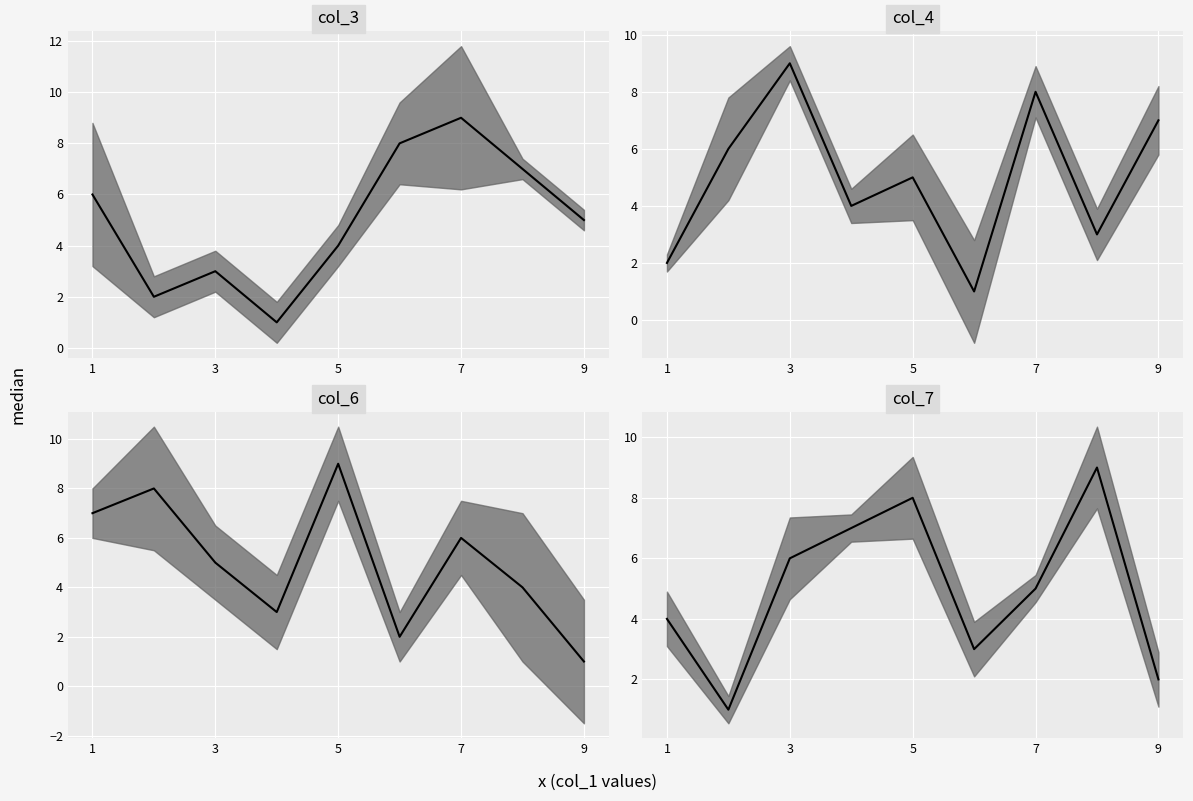

List the series in order of their peak value, lowest first.

col_3 median, col_4 median, col_6 median, col_7 median